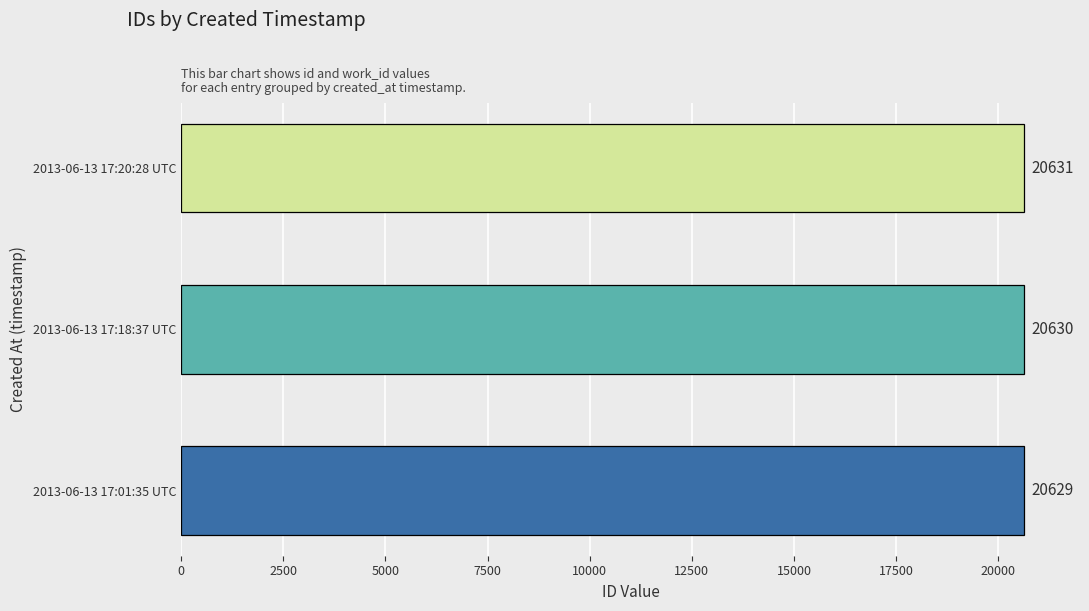

List the labels in order of value, largest first.

2013-06-13 17:20:28 UTC, 2013-06-13 17:18:37 UTC, 2013-06-13 17:01:35 UTC